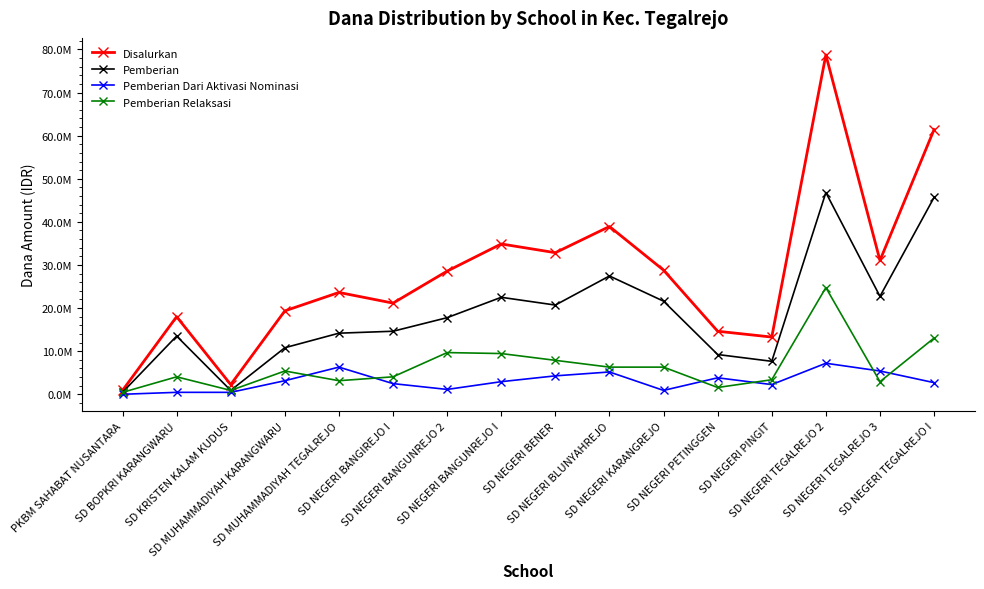

What is the label of the 14th point from the left?

SD NEGERI TEGALREJO 2